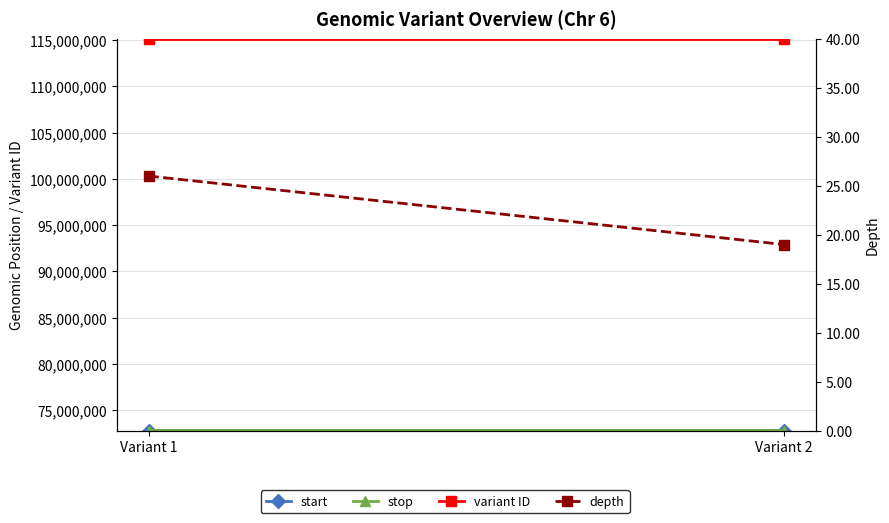

How many variant ID values are between 115122797 and 115122798?

2